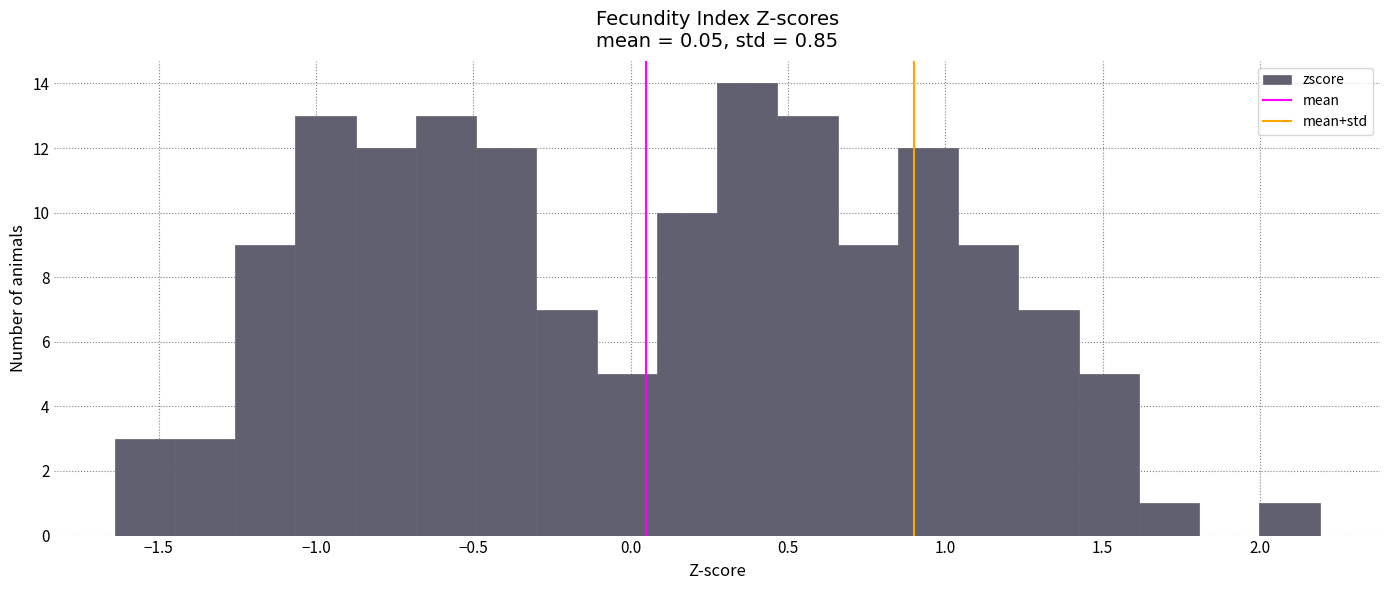

Around what value on the x-axis is the tallest bar? Give the approximate position of its centre, as read against the axis.

0.35